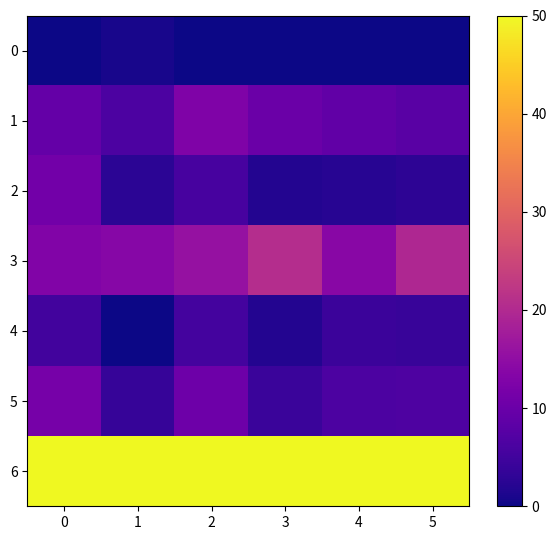

Between 2 and 4, which series saw the biggest shift?

5